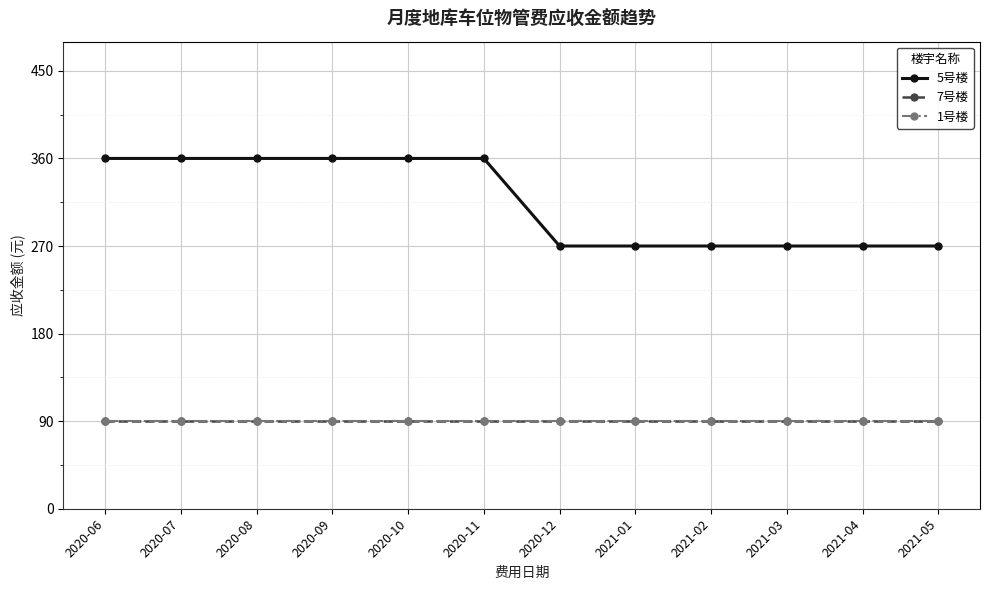

Reading left to right, list all the values displayed in this chart.

5号楼: 2020-06=360	2020-07=360	2020-08=360	2020-09=360	2020-10=360	2020-11=360	2020-12=270	2021-01=270	2021-02=270	2021-03=270	2021-04=270	2021-05=270
7号楼: 2020-06=90	2020-07=90	2020-08=90	2020-09=90	2020-10=90	2020-11=90	2020-12=90	2021-01=90	2021-02=90	2021-03=90	2021-04=90	2021-05=90
1号楼: 2020-06=90	2020-07=90	2020-08=90	2020-09=90	2020-10=90	2020-11=90	2020-12=90	2021-01=90	2021-02=90	2021-03=90	2021-04=90	2021-05=90